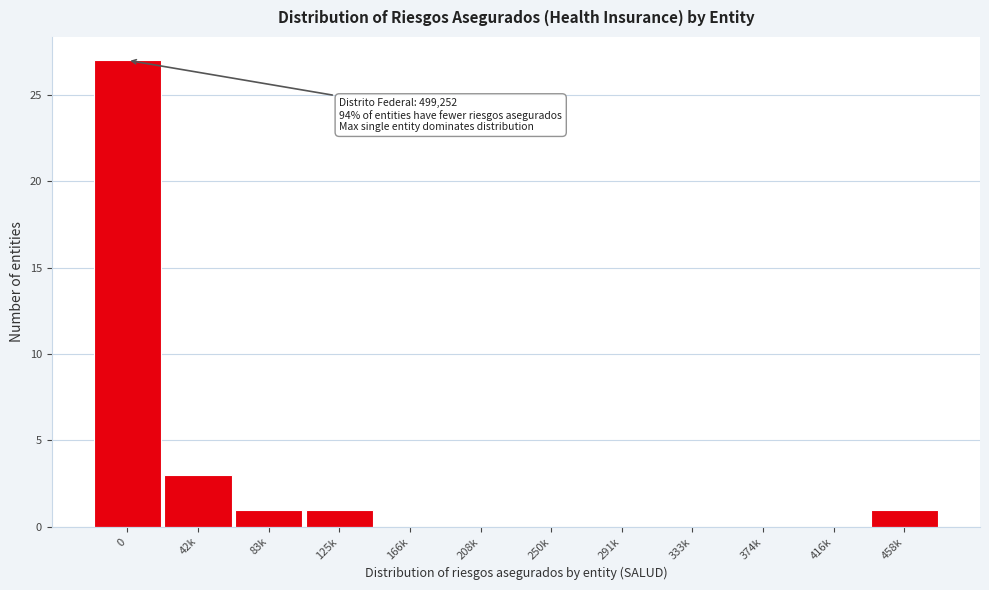

Reading right to left, extract all data points from this chart.

458k=1	416k=0	374k=0	333k=0	291k=0	250k=0	208k=0	166k=0	125k=1	83k=1	42k=3	0=27